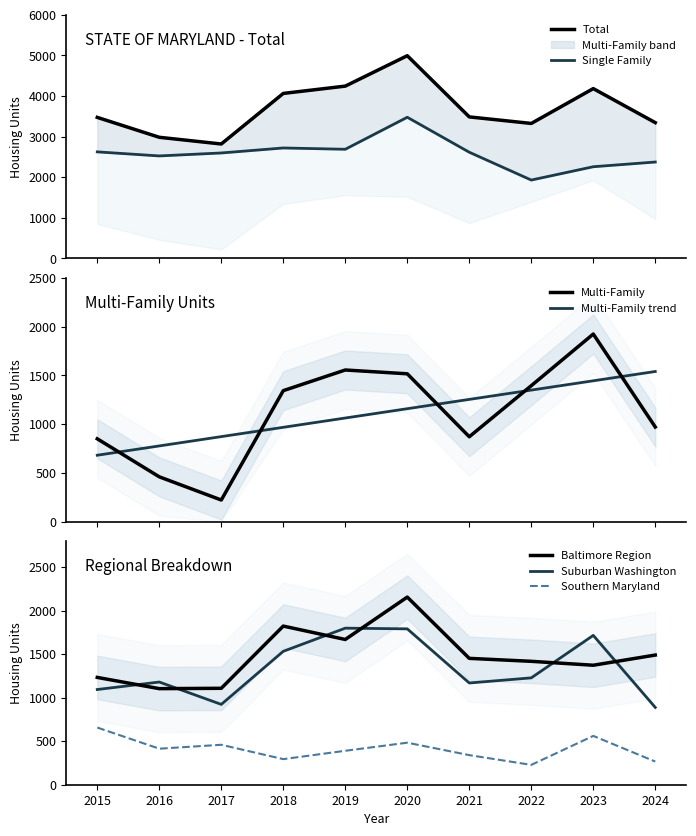

List the series in order of their peak value, highest first.

Total (2022), Single Family (2022), Baltimore Region Total, Multi-Family (2022), Suburban Washington Total, Southern Maryland Total